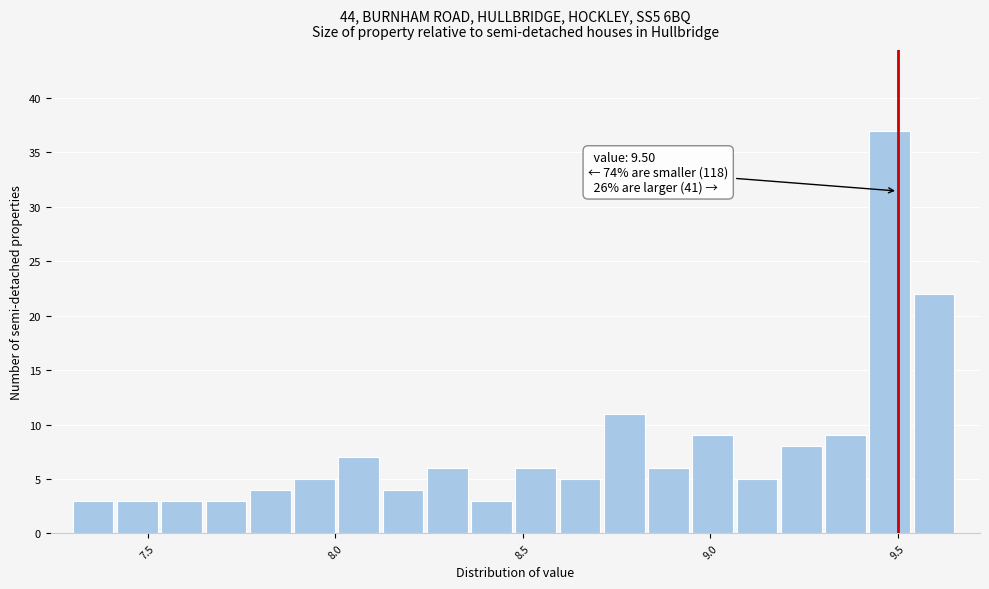

Around what value on the x-axis is the tallest bar? Give the approximate position of its centre, as read against the axis.

9.50